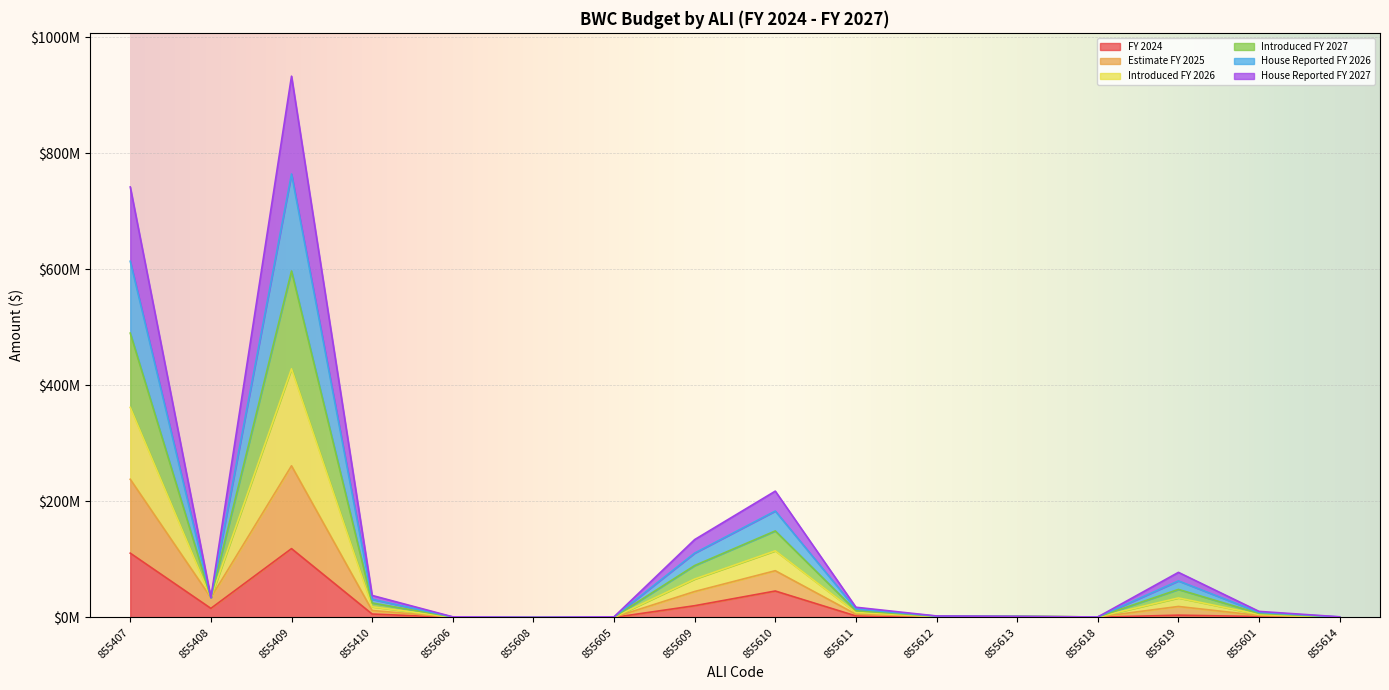

What is the lowest value of the FY 2024 series?

53806.7